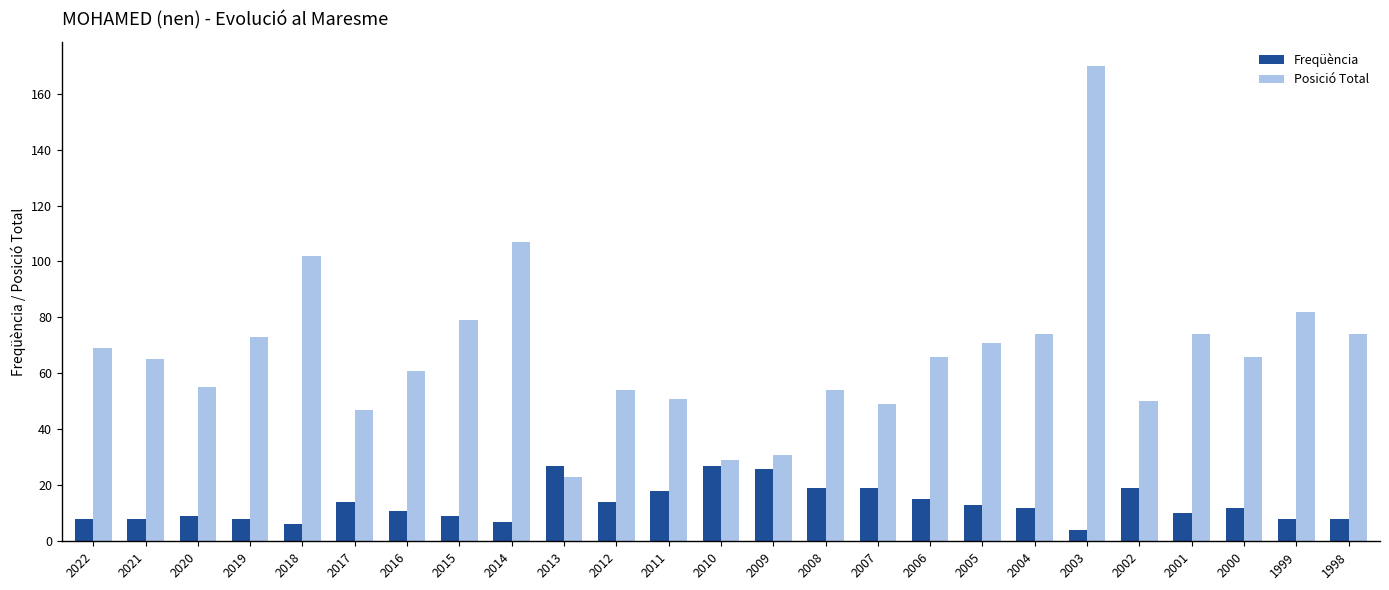

Count the number of data series in this chart.

2